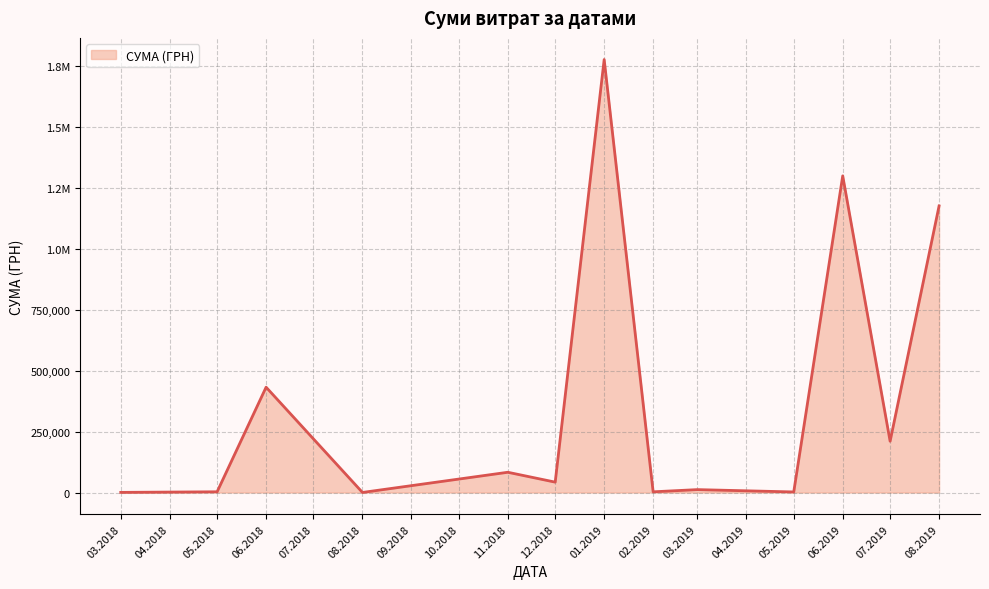

Is this an area chart (filled region under the line)?

Yes